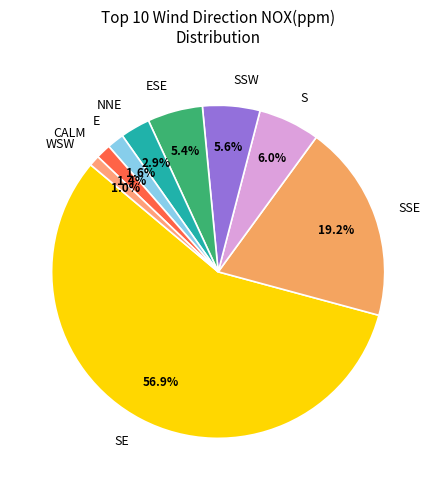

True or false: ESE accounts for 36% of the total.

False